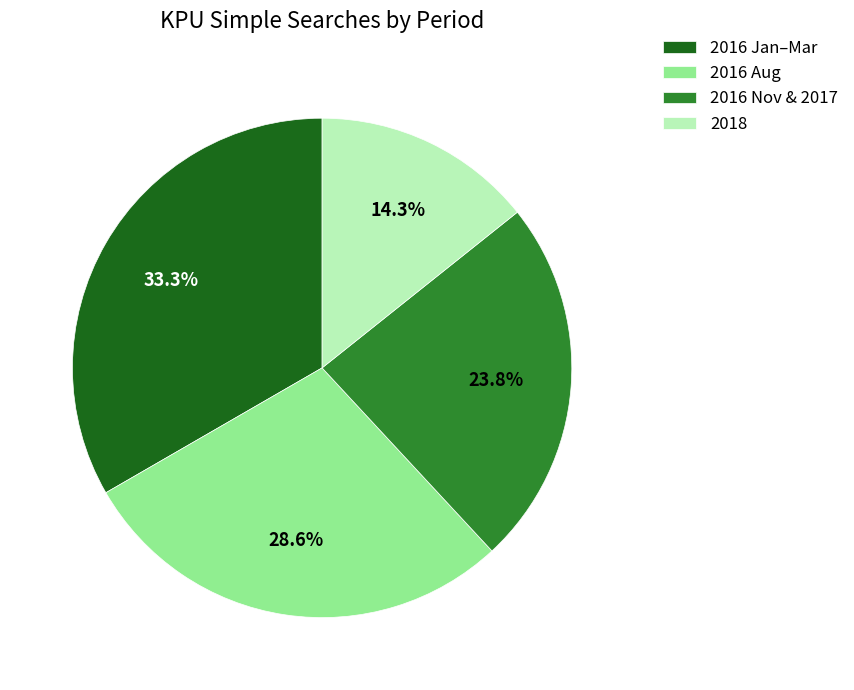

Which slice is the largest?

2016 Jan–Mar